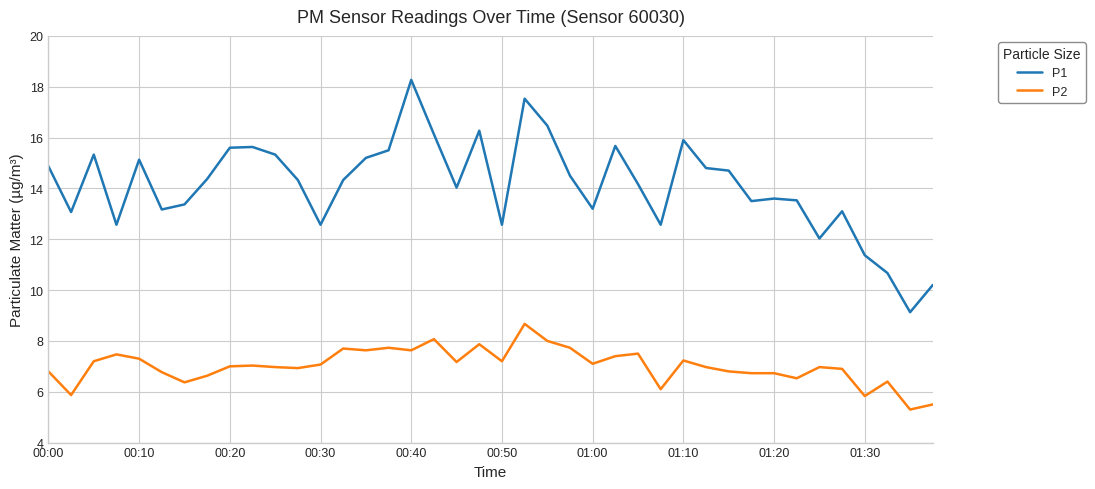

Which series has the widest spread of values?

P1